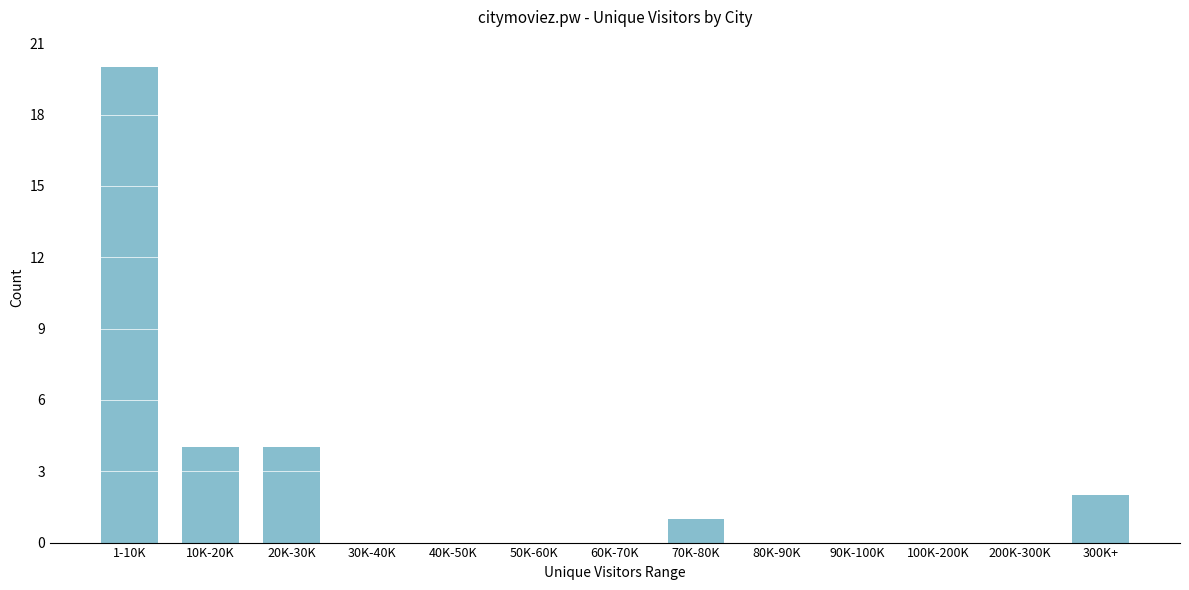

Reading right to left, list all the values displayed in this chart.

300K+=2	200K-300K=0	100K-200K=0	90K-100K=0	80K-90K=0	70K-80K=1	60K-70K=0	50K-60K=0	40K-50K=0	30K-40K=0	20K-30K=4	10K-20K=4	1-10K=20